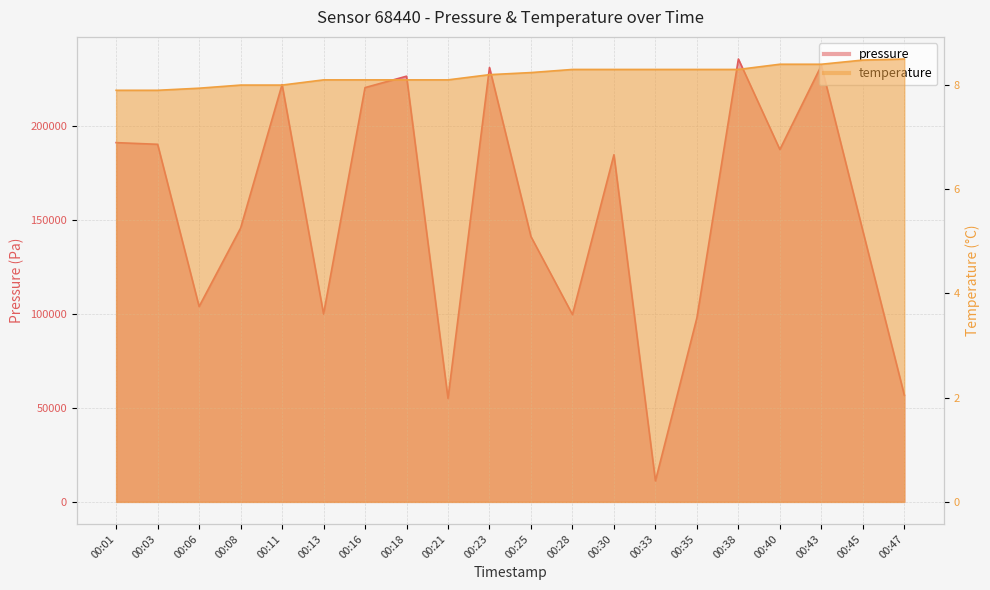

Read the pressure value at 00:21.

55000.2